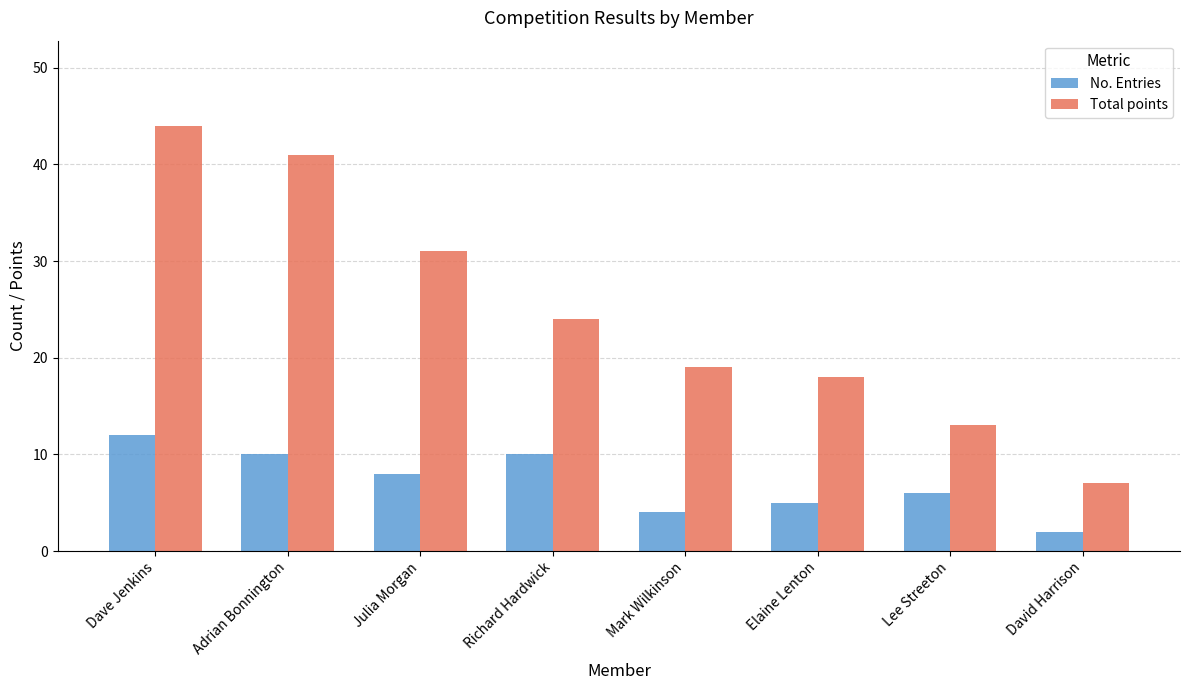

What is the label of the 5th bar from the left?

Mark Wilkinson